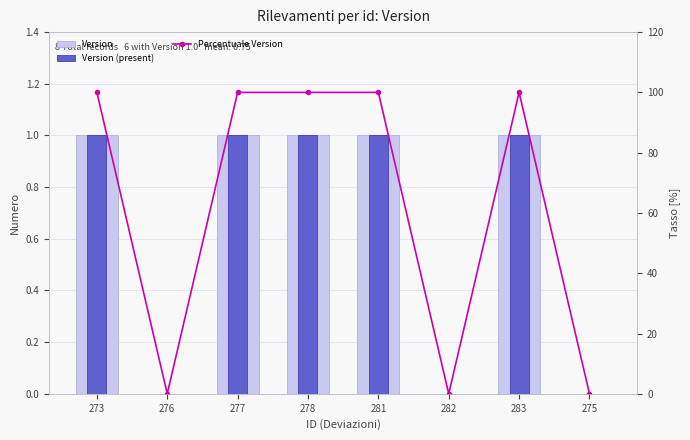

Reading left to right, list all the values displayed in this chart.

Version: 273=1	276=0	277=1	278=1	281=1	282=0	283=1	275=0
Version (present): 273=1	276=0	277=1	278=1	281=1	282=0	283=1	275=0
Percentuale Version: 273=100	276=0	277=100	278=100	281=100	282=0	283=100	275=0